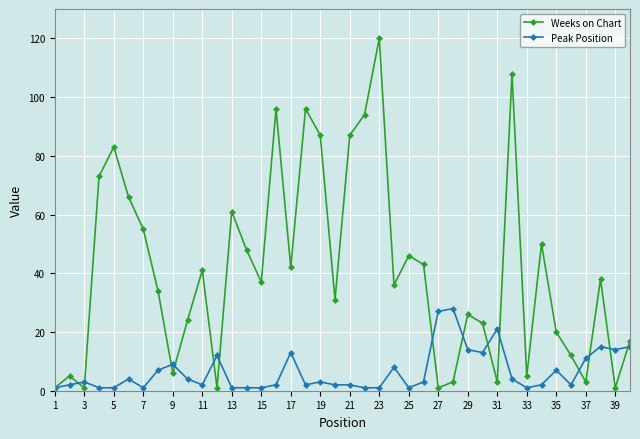

Which series has the widest spread of values?

Weeks on Chart